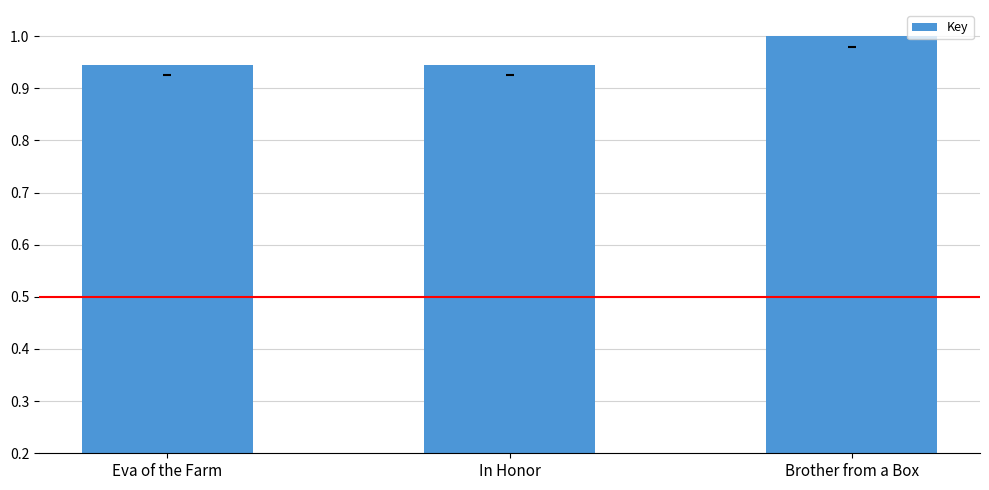

What is the average value?

1.0